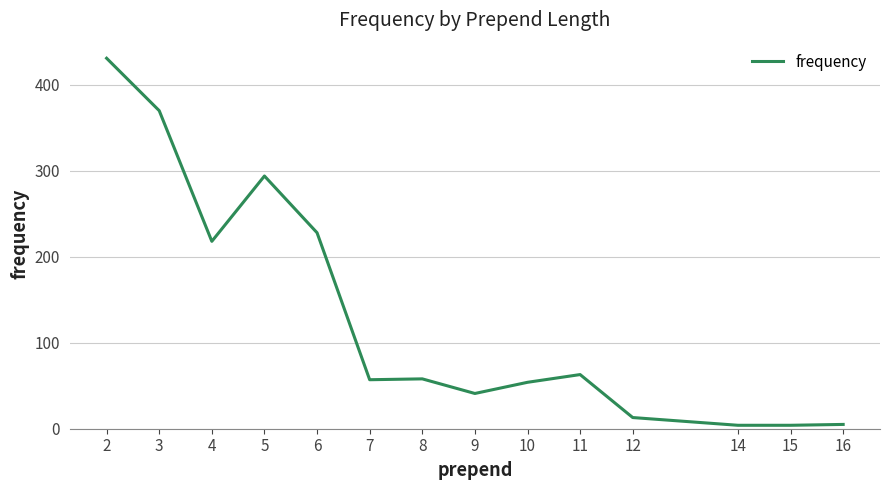

At which category does the data reach its first local valley?

4